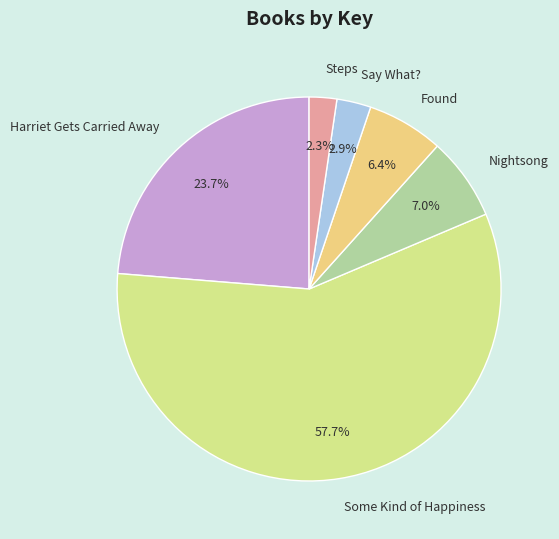

Combined, what portion of the pie is Steps and Harriet Gets Carried Away?

26.0%